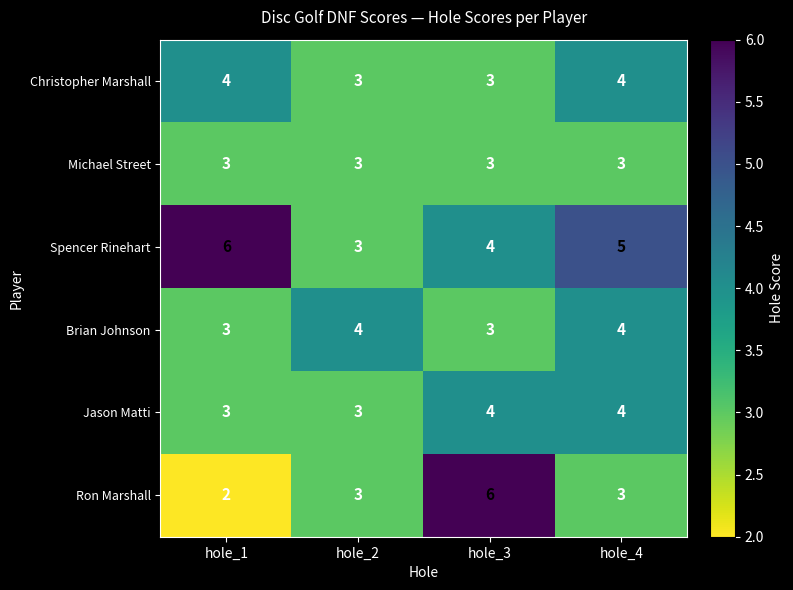

Which series has the largest total across all categories?

Spencer Rinehart